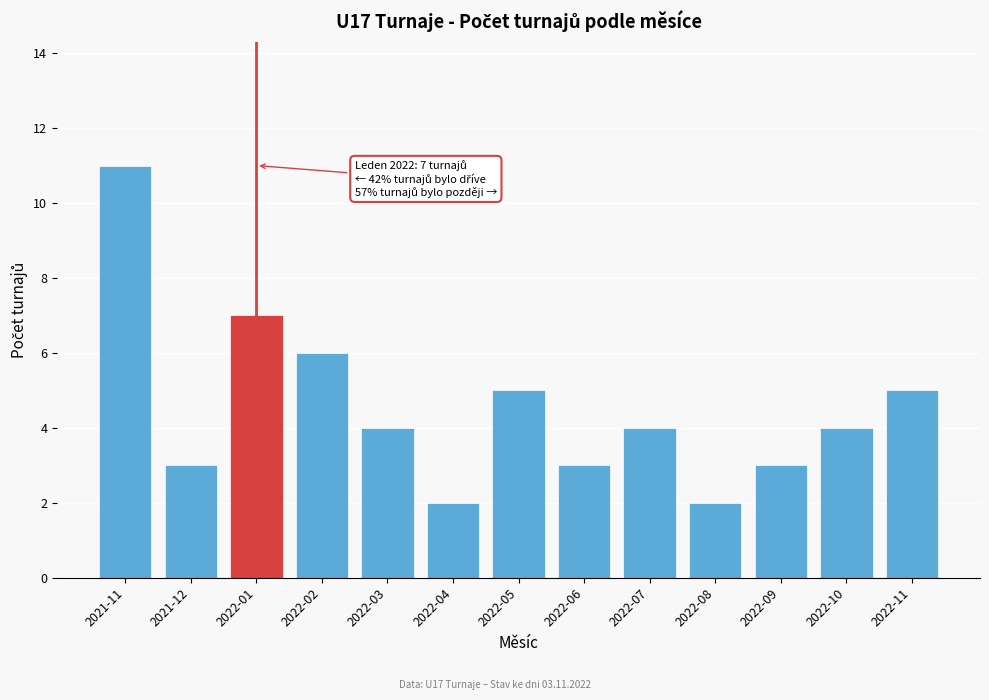

Reading left to right, transcribe all the data shown in this chart.

11	3	7	6	4	2	5	3	4	2	3	4	5